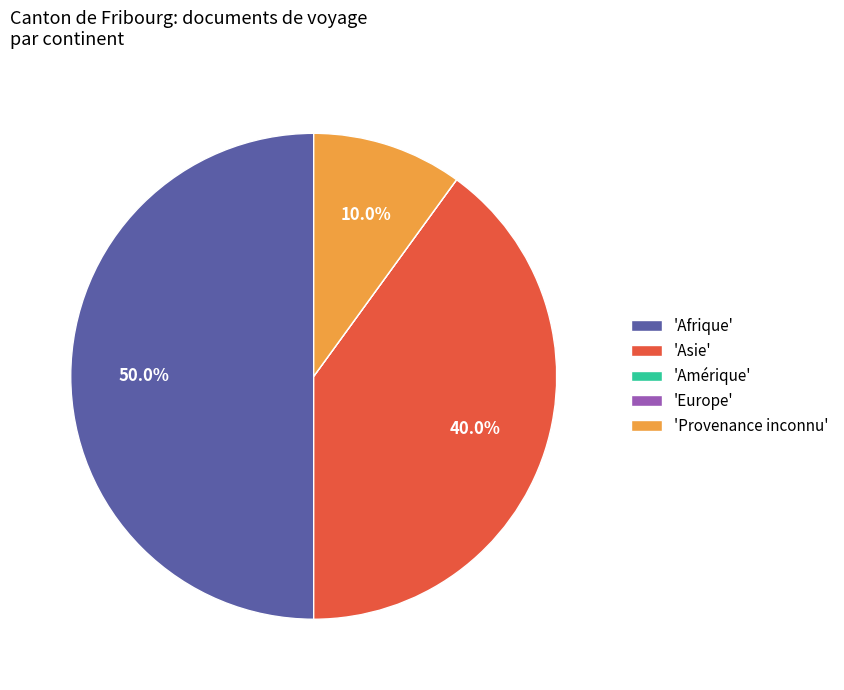

Does 'Provenance inconnu' account for over 50% of the chart?

No